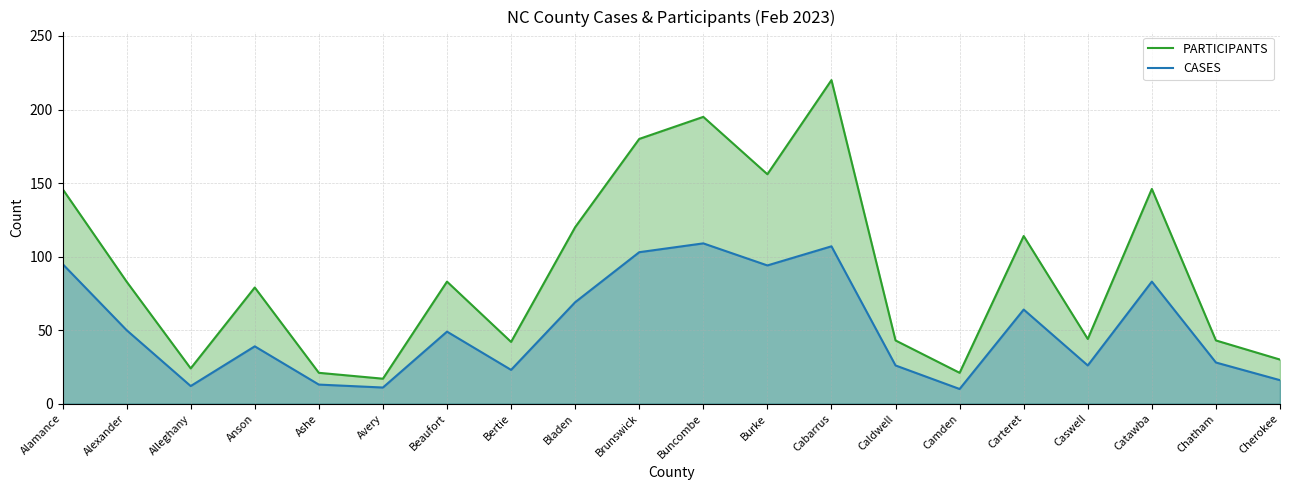

In CASES, how many points are higher than both neighbors (excluding endpoints)?

6